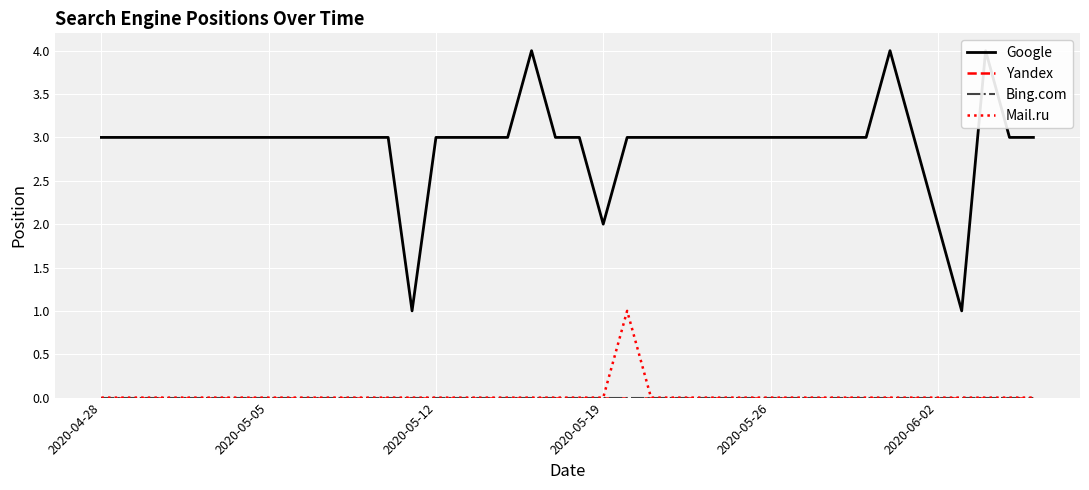

Is the value of Yandex at 20 greater than the value of Bing.com at 30?

No